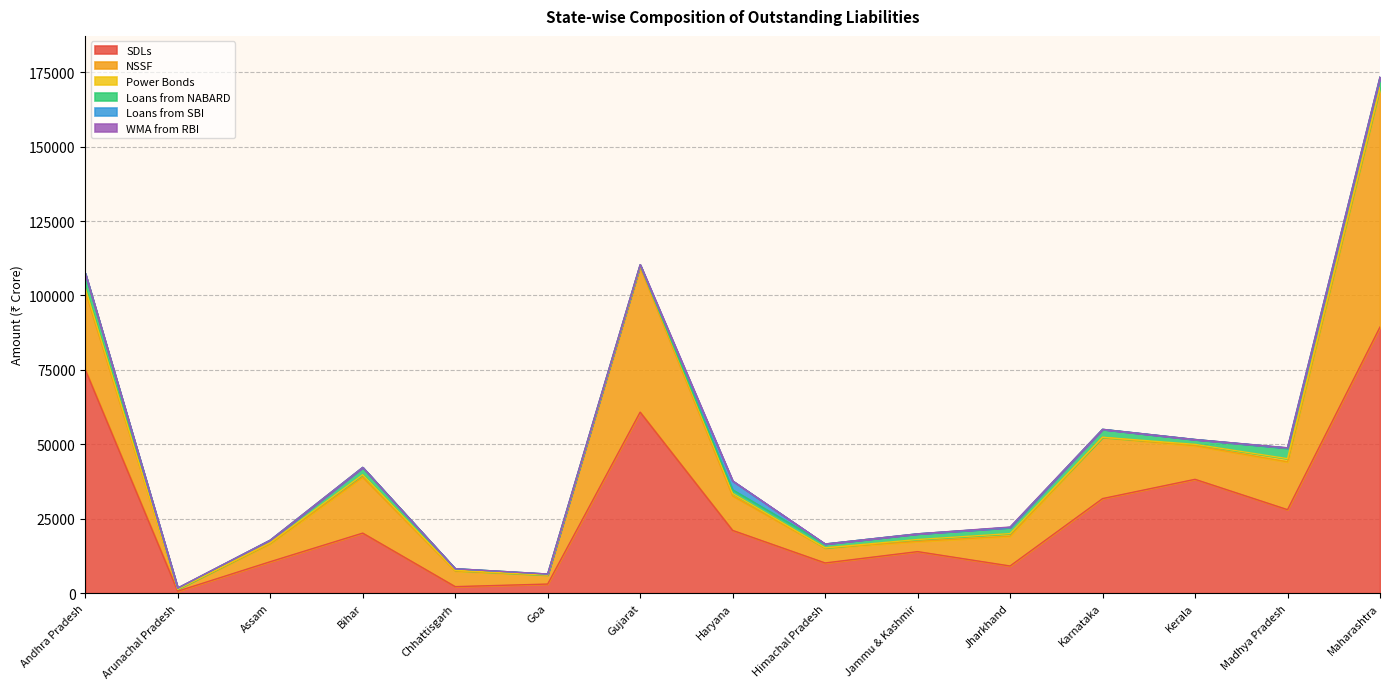

Reading right to left, list all the values displayed in this chart.

SDLs: 89397	28044	38239	31770	9130	13956	10147	21082	60801	3061	2197	20173	10564	665	75089
NSSF: 80012	16081	11290	20591	10034	3431	5063	11595	48755	3053	5270	18792	6057	653	26466
Power Bonds: 407	1066	463	0	846	636	28	809	651	0	193	830	343	10	974
Loans from NABARD: 3507	3516	1626	2673	2063	1910	1278	1239	0	313	555	2445	828	360	4860
Loans from SBI: 2	121	0	0	0	0	0	2970	114	0	0	0	0	0	0
WMA from RBI: 0	0	0	0	151	0	0	0	0	0	0	-9	0	56	0